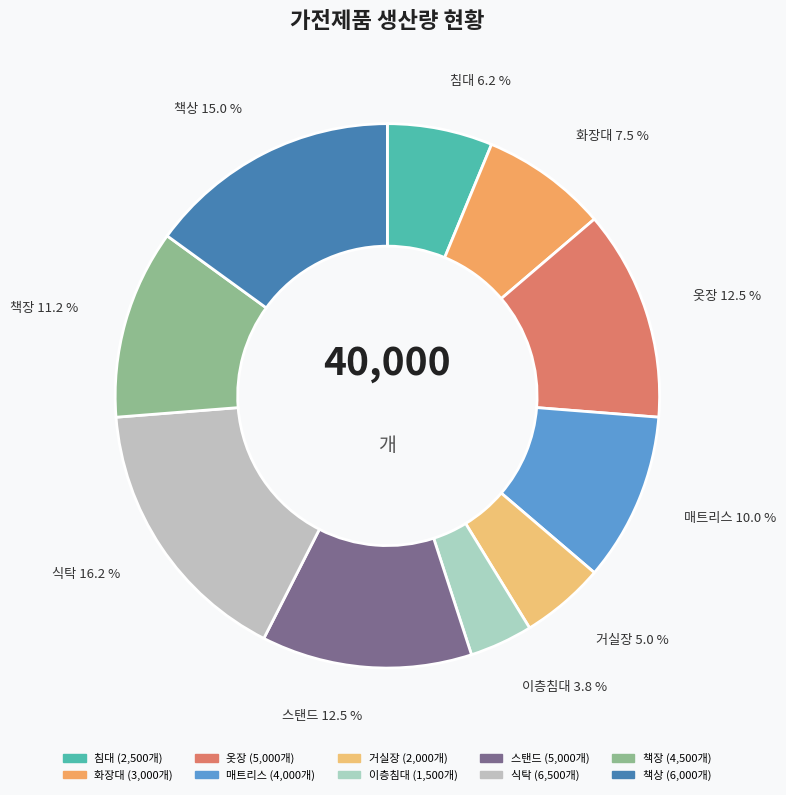

Is there a majority slice in this chart?

No